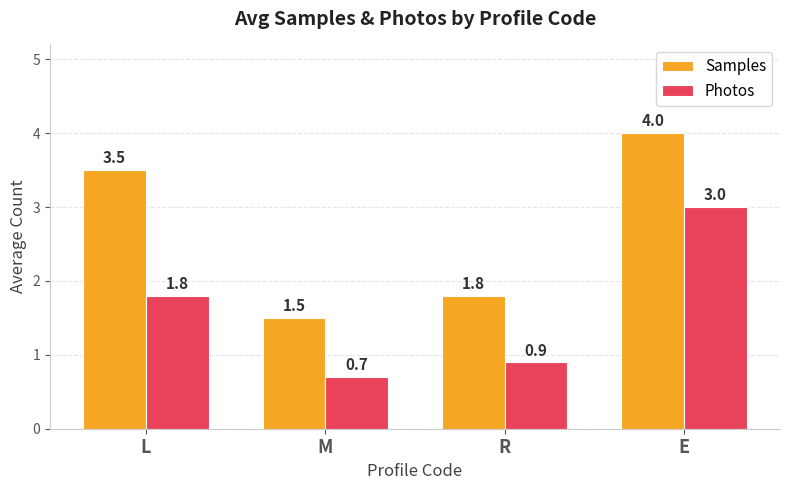

How many values in the Samples series exceed 3?

2